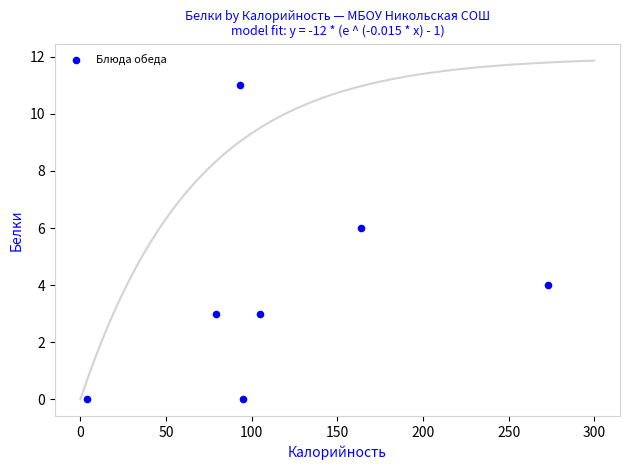

What is the average Y value?

4